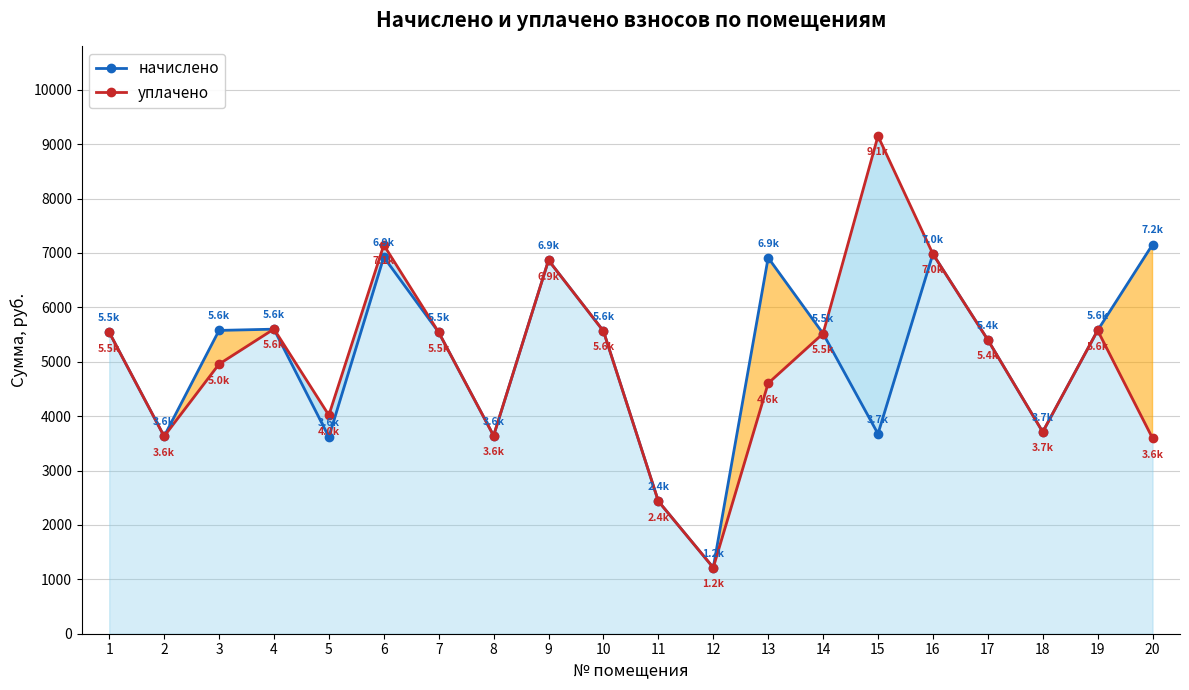

Reading left to right, what are all the values shown in this chart?

начислено: 5541.1	3628.8	5575.7	5598.7	3617.3	6923.5	5541.1	3640.3	6865.9	5564.2	2436.6	1215.2	6912.0	5518.1	3674.9	6981.1	5402.9	3709.4	5575.7	7153.9
уплачено: 5541.1	3628.8	4956.2	5601.6	4017.3	7145.8	5541.1	3640.3	6865.9	5564.2	2436.6	1215.2	4604.1	5518.1	9149.2	6981.1	5402.9	3709.4	5575.7	3594.2